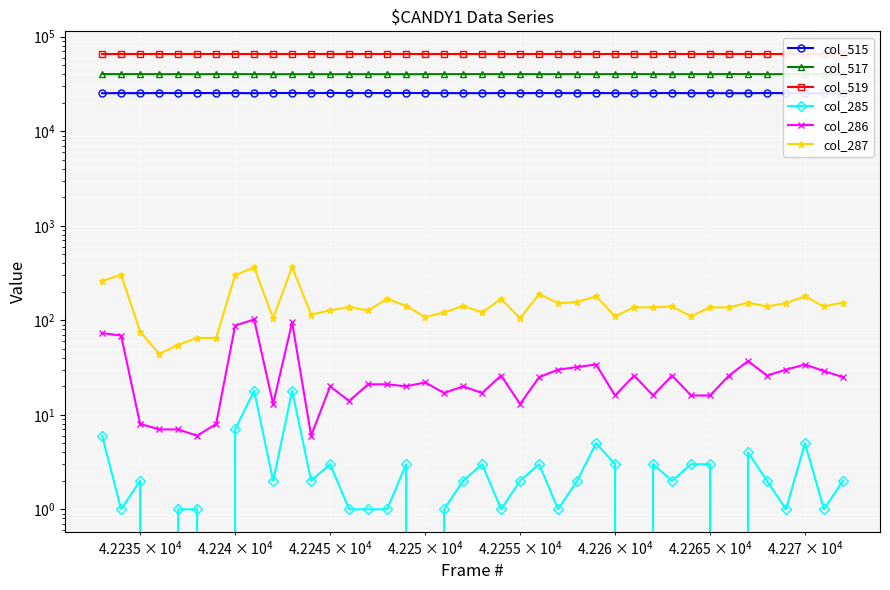

Which series has the largest total across all categories?

col_519